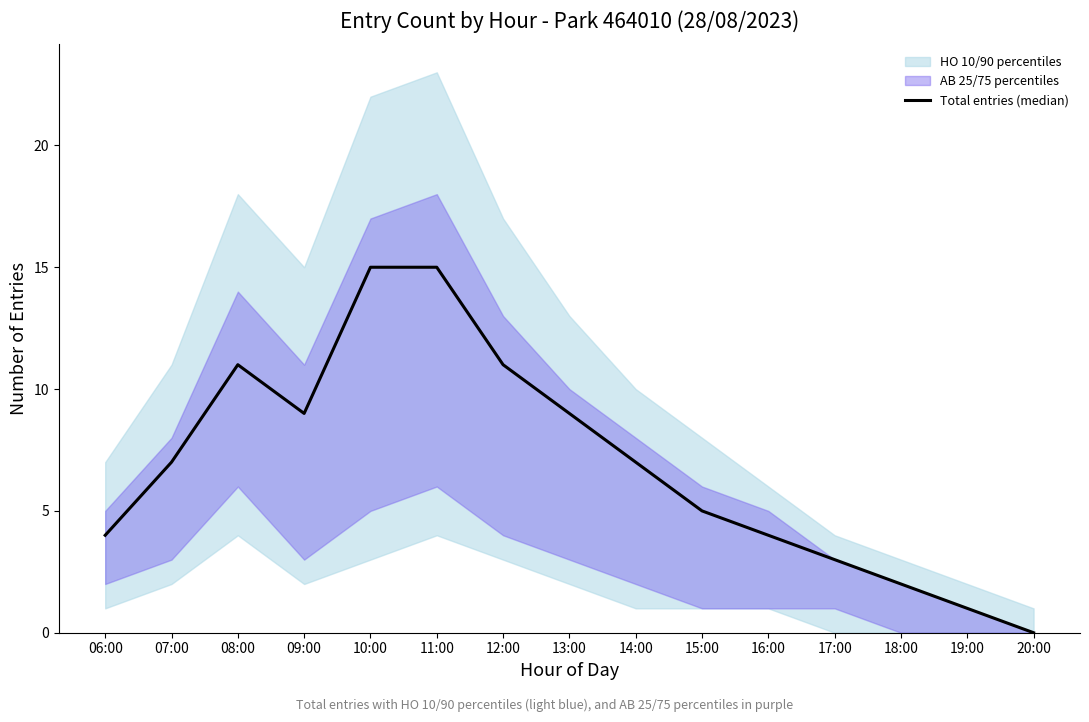

List the labels in order of value, smallest first.

20:00, 19:00, 18:00, 17:00, 06:00, 16:00, 15:00, 07:00, 14:00, 09:00, 13:00, 08:00, 12:00, 10:00, 11:00